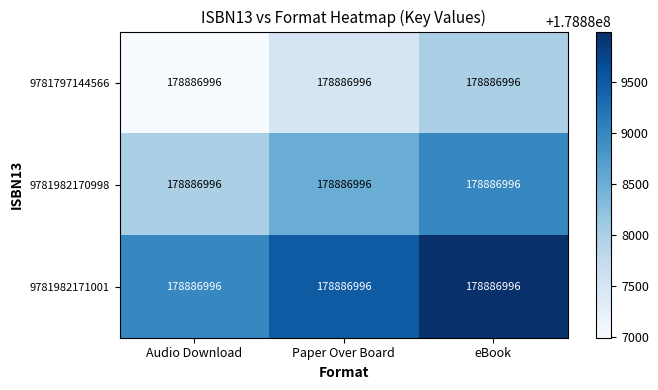

List the labels in order of 9781982171001 value, largest first.

eBook, Paper Over Board, Audio Download